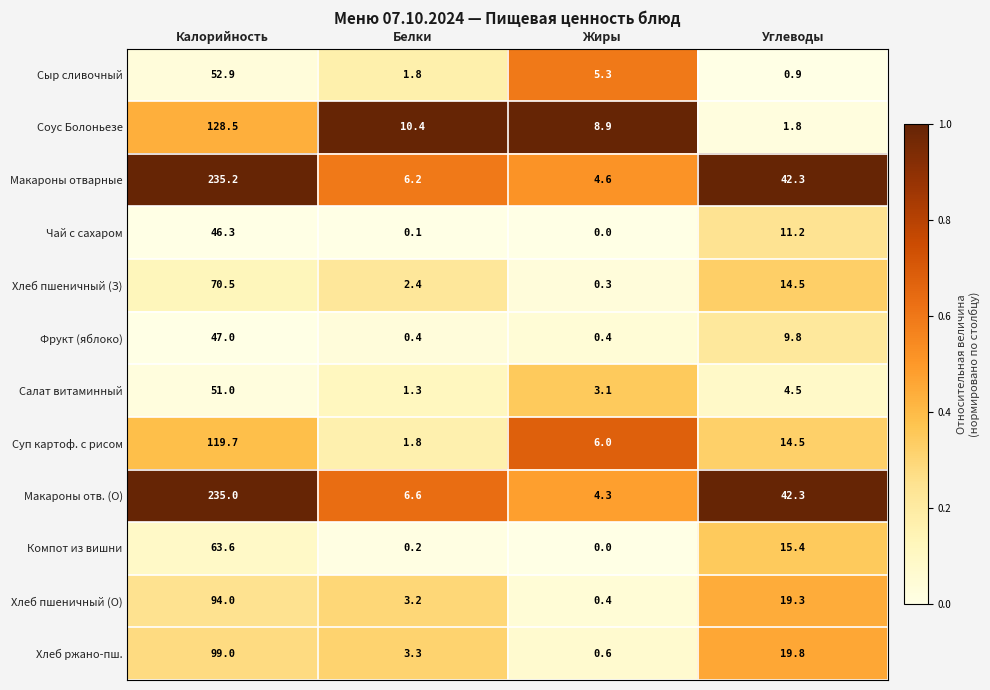

The Хлеб пшеничный (О) series shows 0.4 at Жиры. True or false?

True